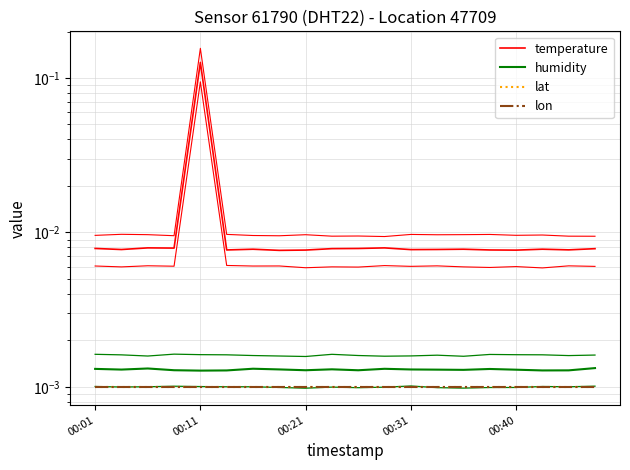

True or false: lon and lat cross at least once.

False